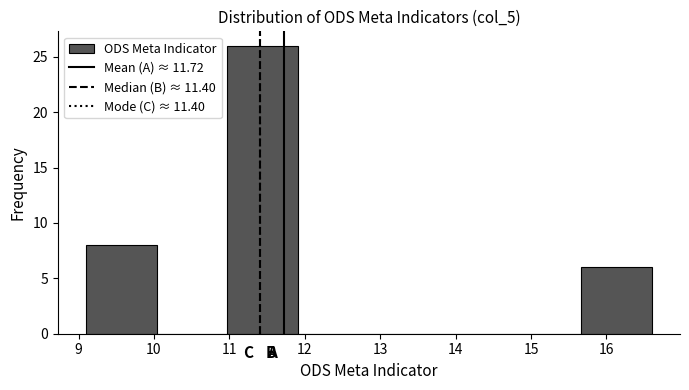

Over which range of the x-axis is the bar tallest?

11.0 to 11.9